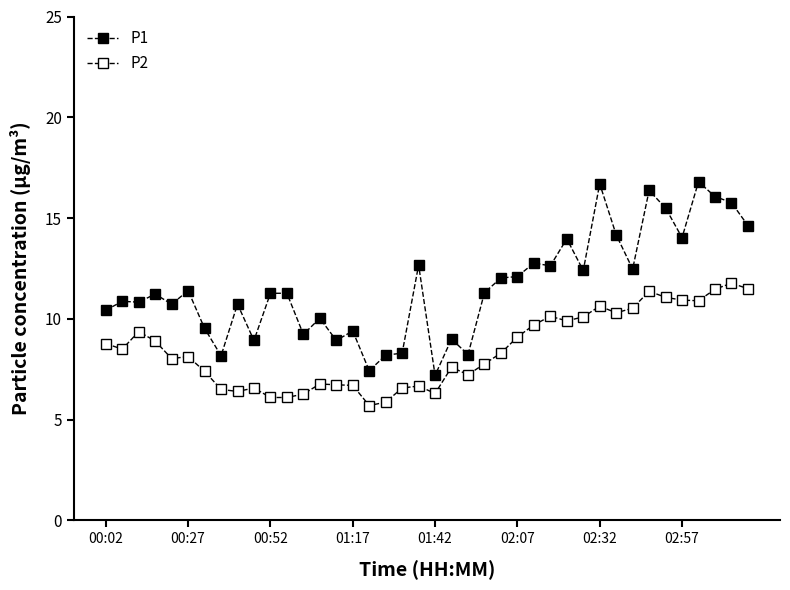

Count the number of categories in the chart.

40